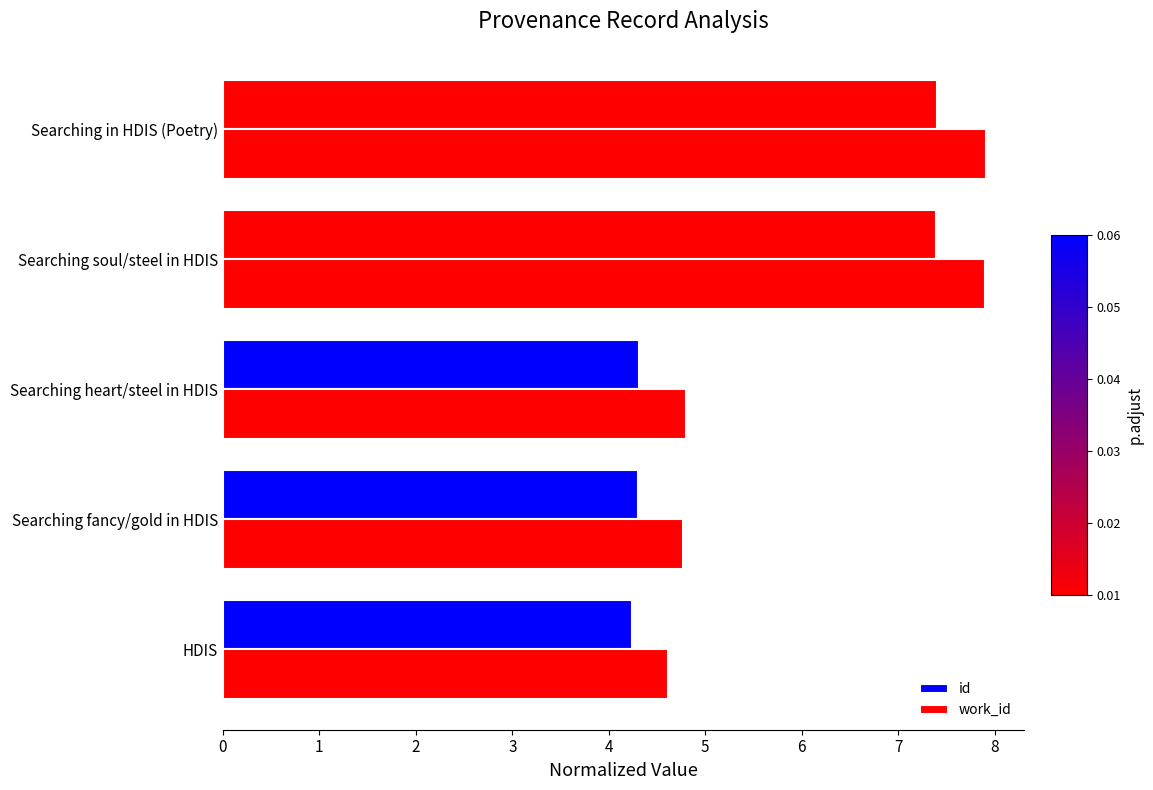

Rank the series by their average value, from highest to lowest.

work_id, id